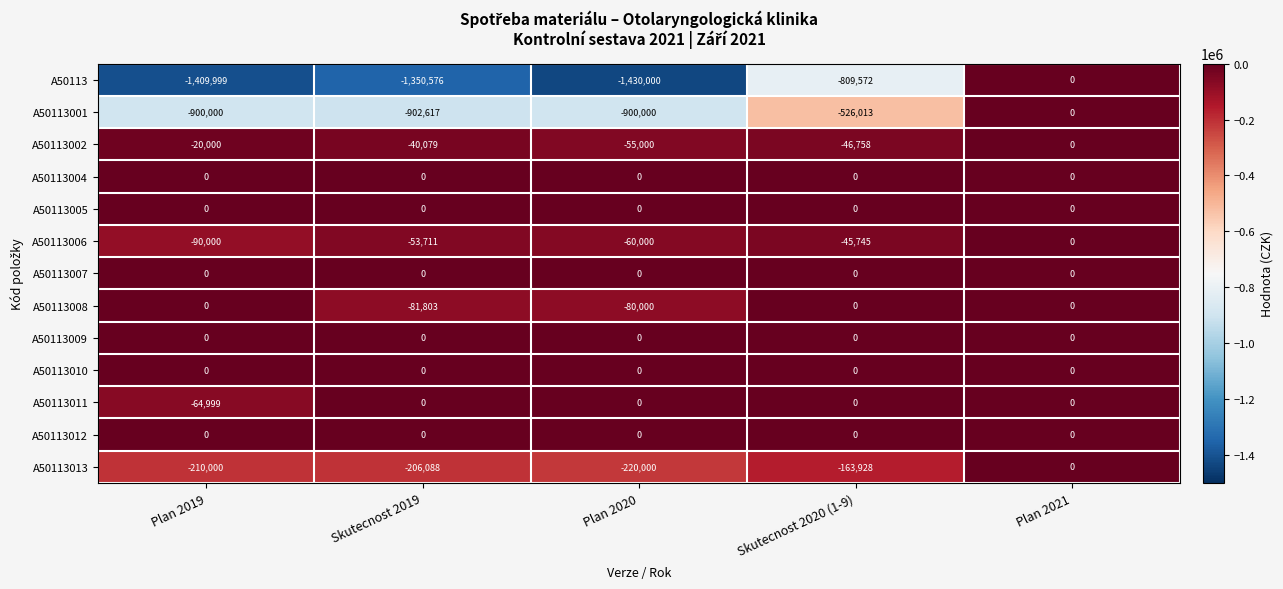

Which series changed the most between Skutecnost 2020 (1-9) and Plan 2021?

A50113